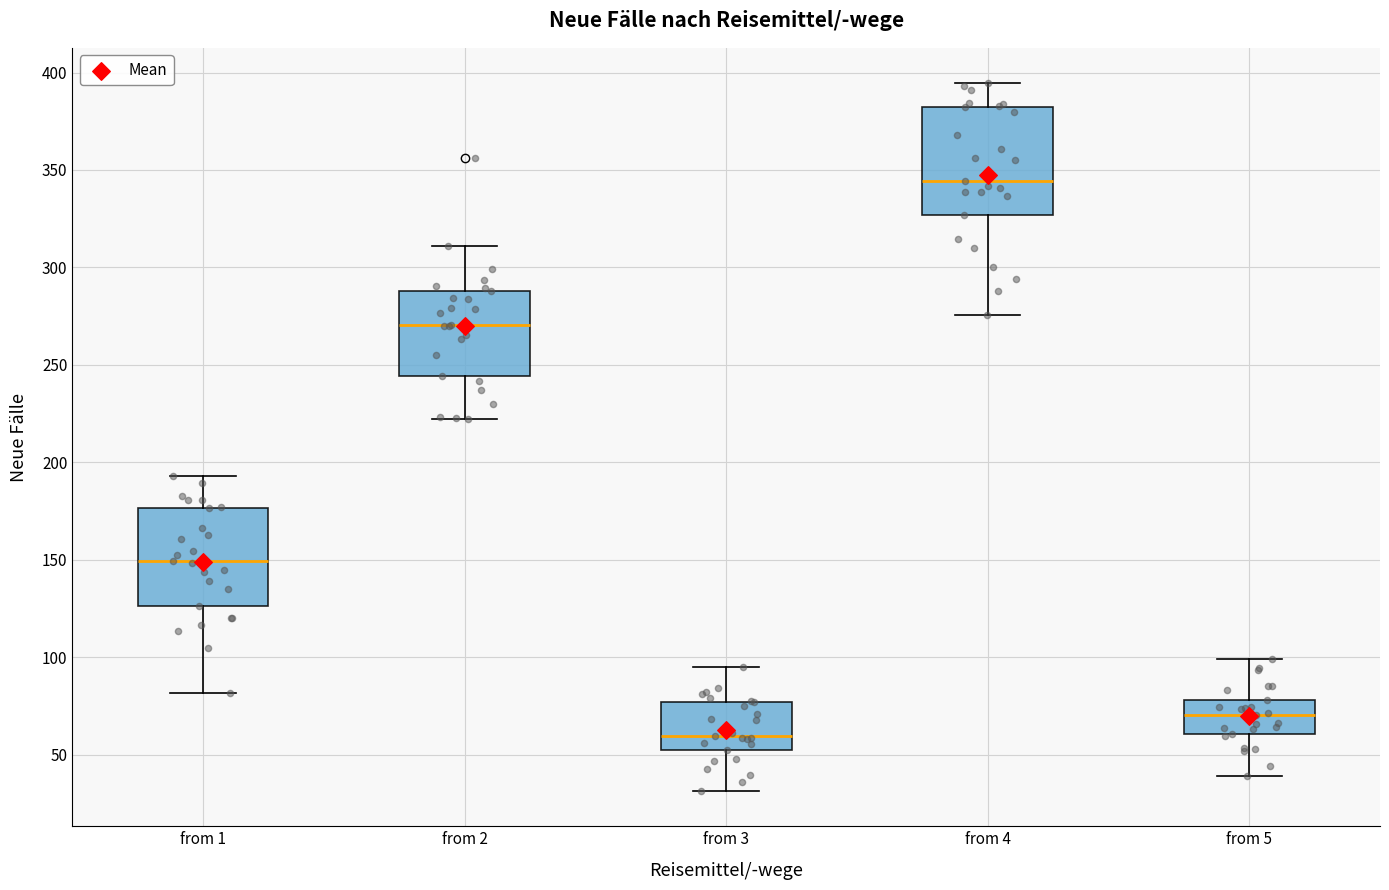

Where does the median line of the box for from 2 sit on the y-axis? The values are not printed on the chart, so give them approximately, as read against the axis.

270